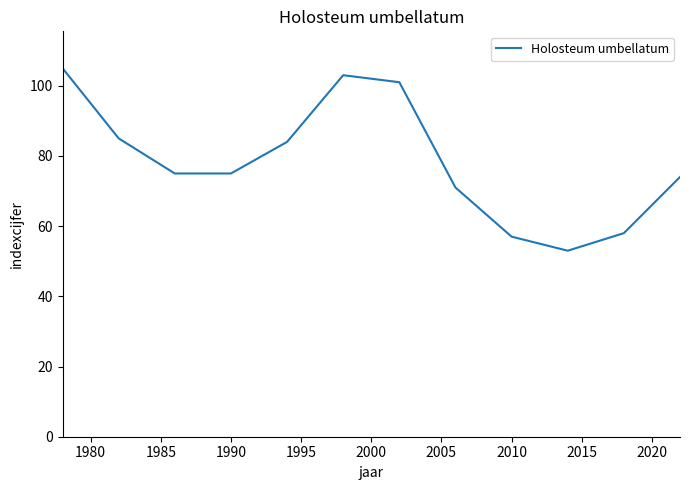

How many interior local peaks (higher than both neighbors) does the data have?

1